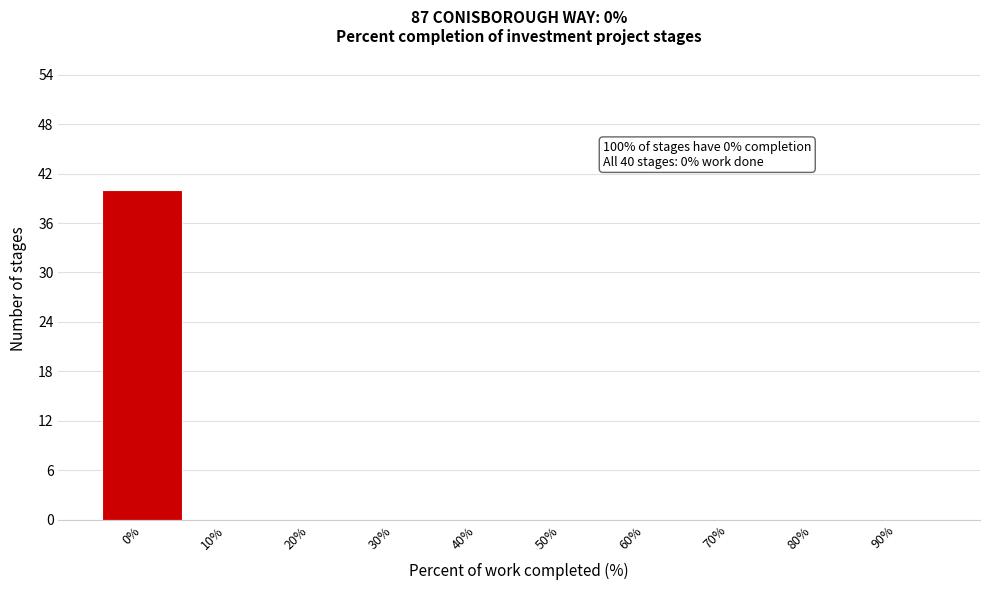

Reading left to right, list all the values displayed in this chart.

0%=40	10%=0	20%=0	30%=0	40%=0	50%=0	60%=0	70%=0	80%=0	90%=0